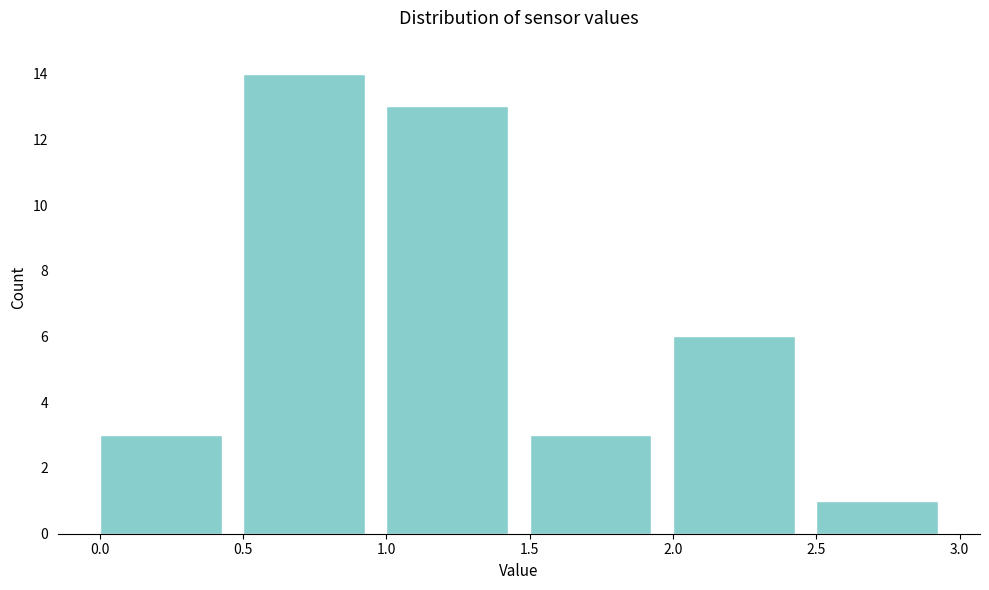

Reading left to right, transcribe this chart: for each bar, give the range it covers on the x-axis and its height. The values are not printed on the chart, so give them approximately, as read against the axis.

0.0 to 0.5: 3
0.5 to 1.0: 14
1.0 to 1.5: 13
1.5 to 2.0: 3
2.0 to 2.5: 6
2.5 to 3.0: 1